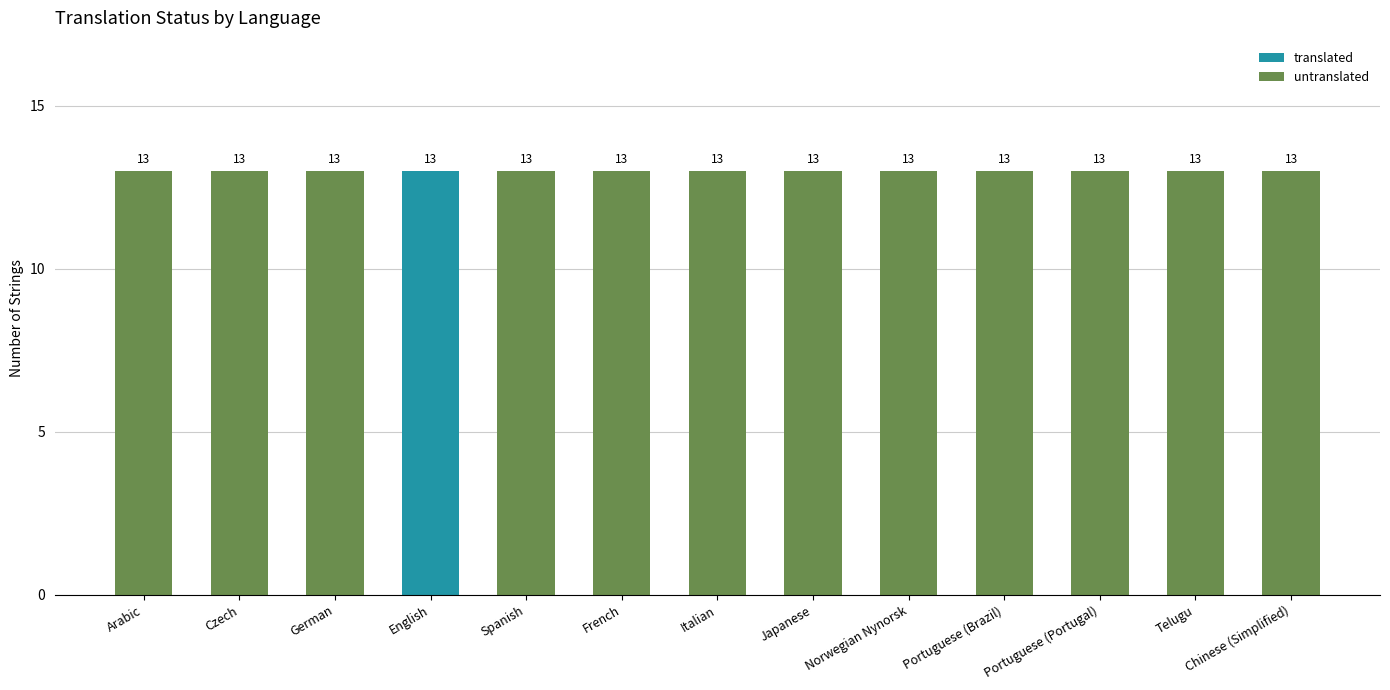

What is the sum of all translated values?

13